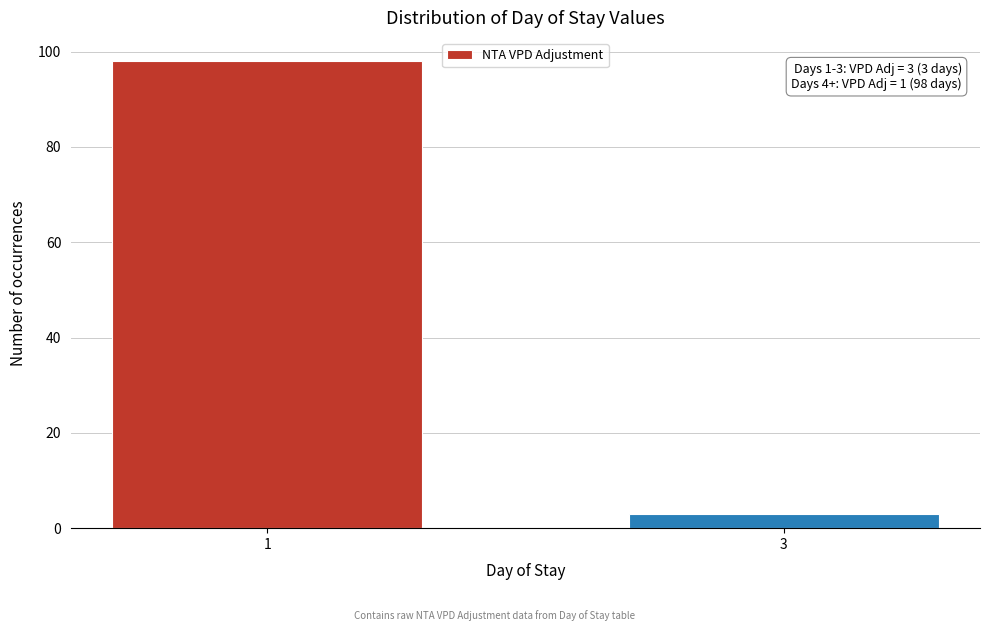

Reading right to left, what are all the values shown in this chart?

3	98